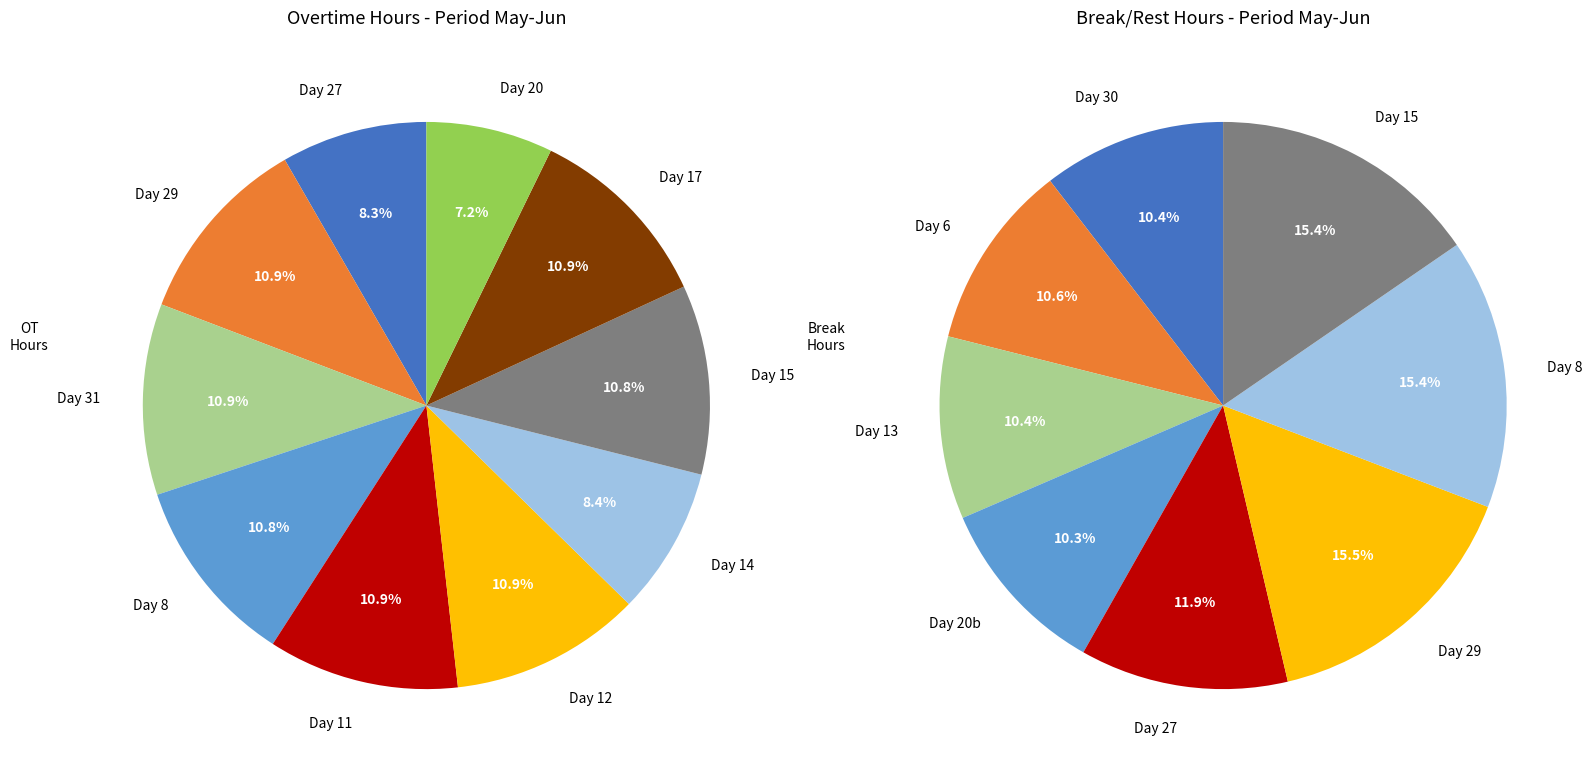

What percentage do Day 15 and Day 17 together represent?

21.7%